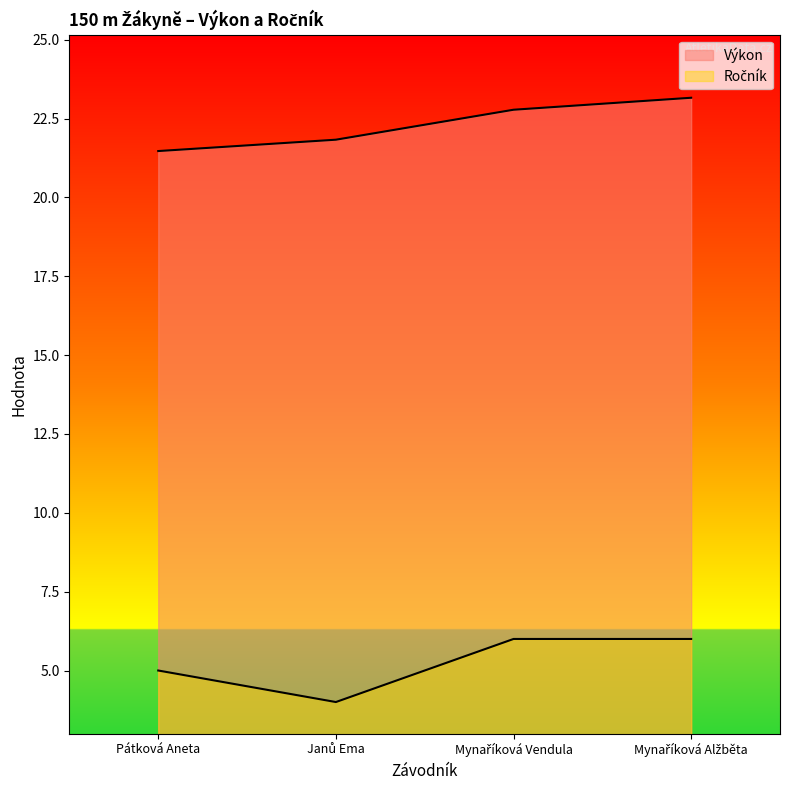

What is the minimum value shown in the chart?

4.0